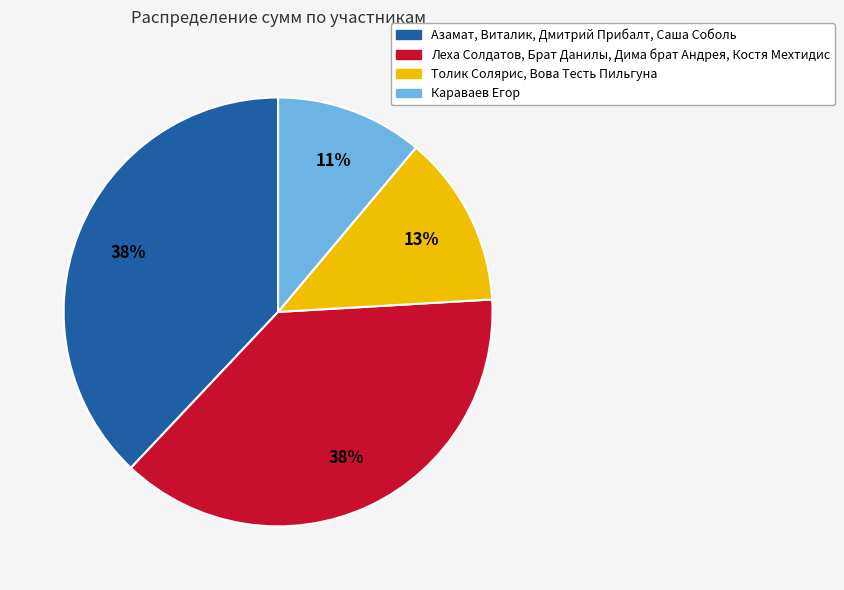

Is there any slice that represents more than half of the pie?

No